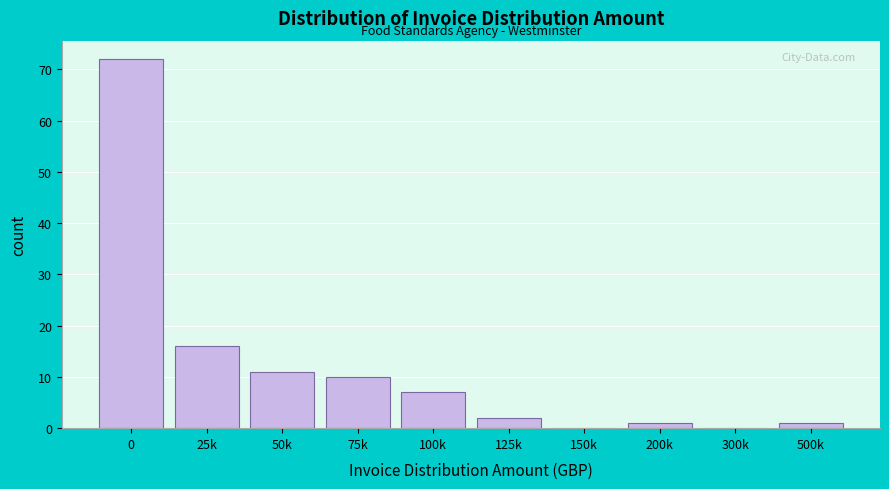

Reading left to right, extract all data points from this chart.

0=72	25k=16	50k=11	75k=10	100k=7	125k=2	150k=0	200k=1	300k=0	500k=1